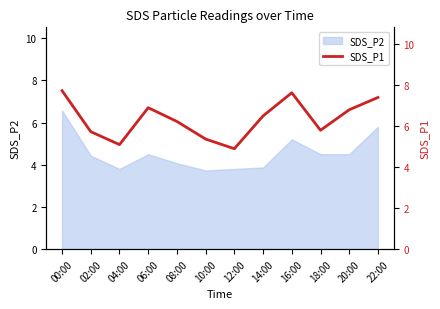

The SDS_P2 series shows 2.3 at 14:00. True or false?

False